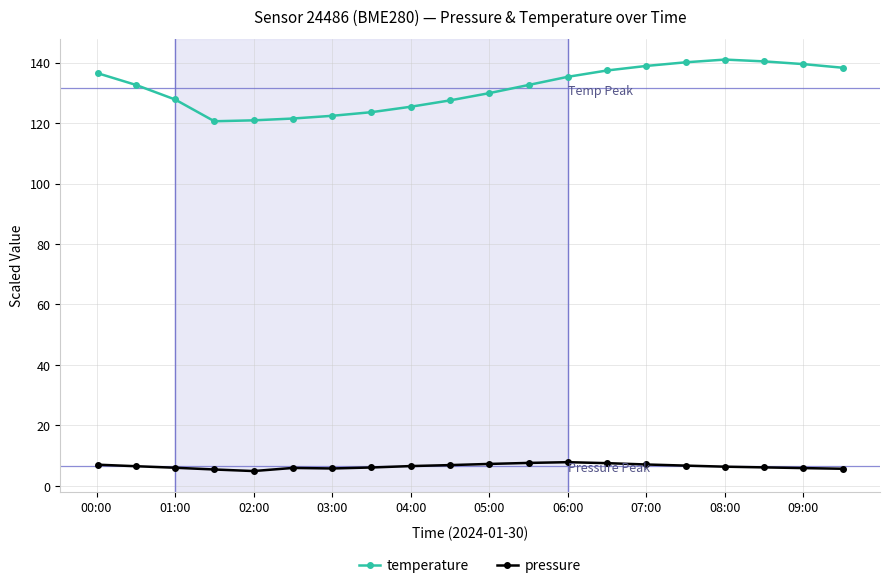

True or false: pressure and temperature intersect in this chart.

False